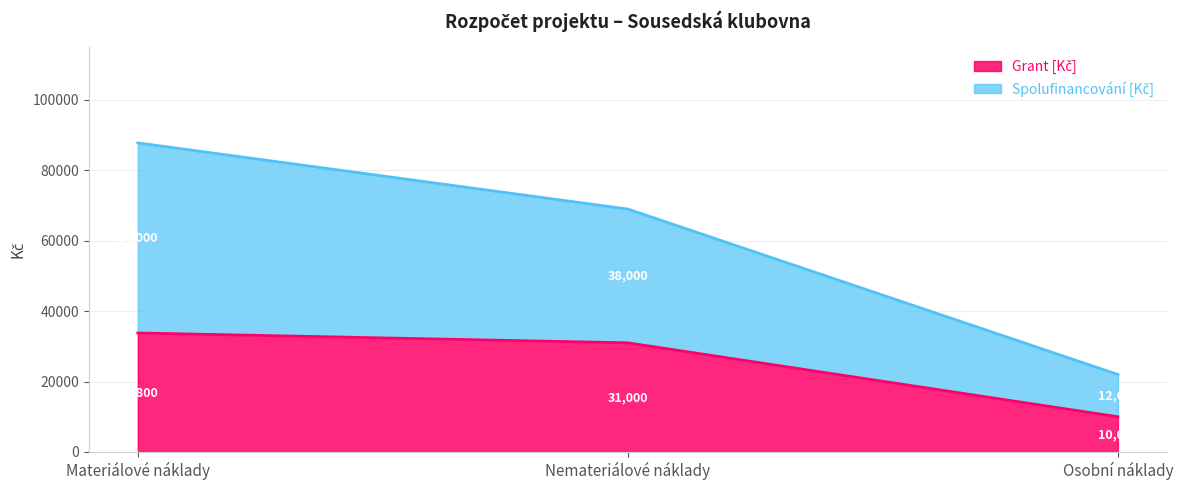

At which category is the sum across all series the highest?

Materiálové náklady